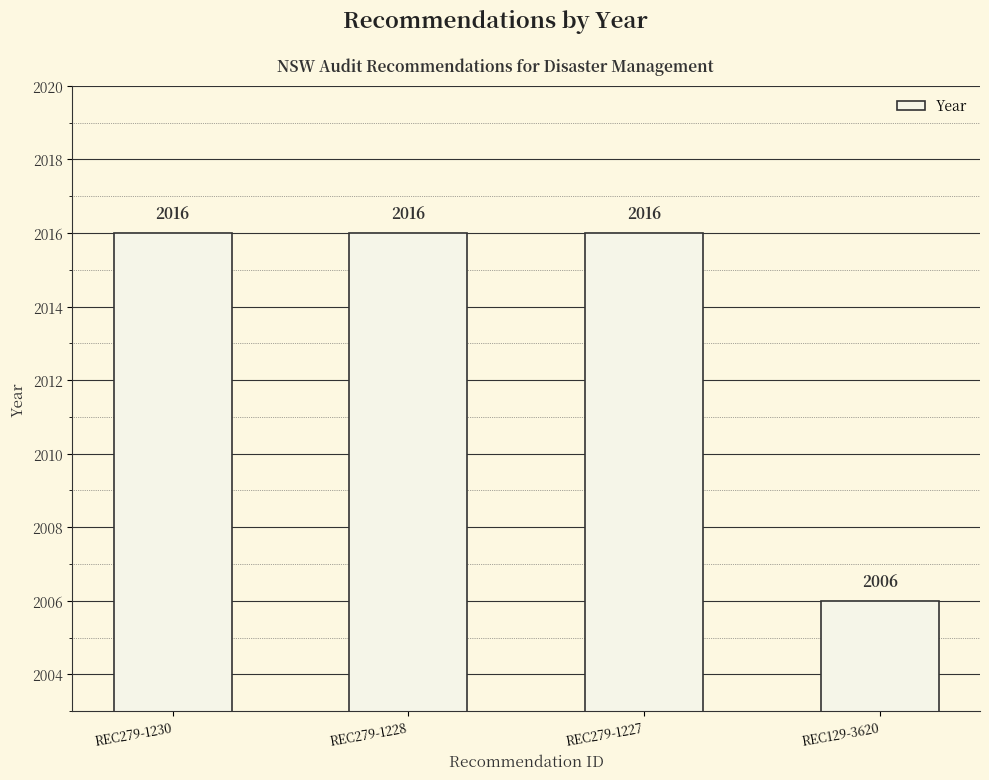

What is the sum of the values at REC279-1228 and REC129-3620?

4022